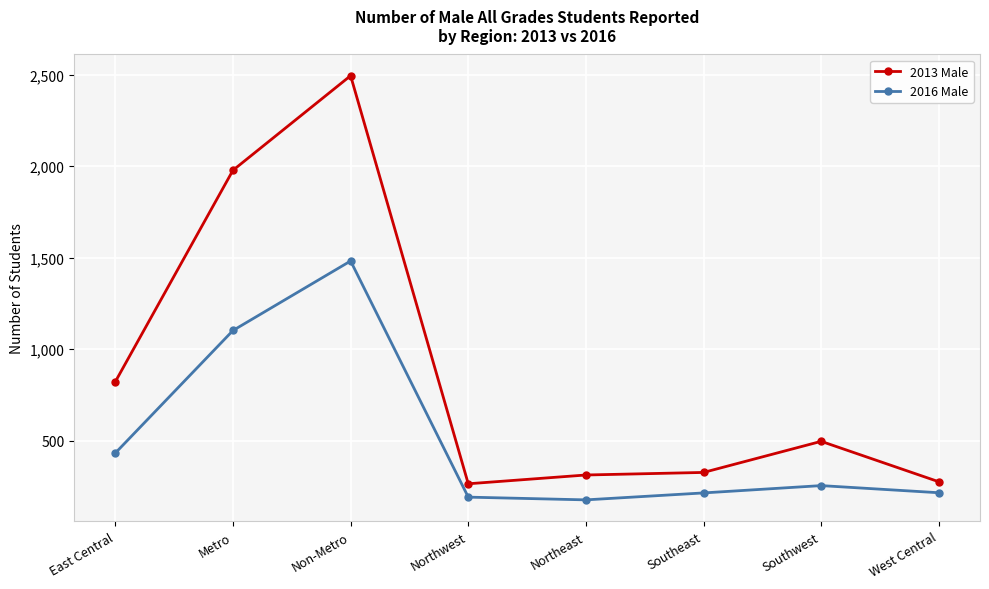

Rank the series at East Central from lowest to highest value.

2016 Male, 2013 Male